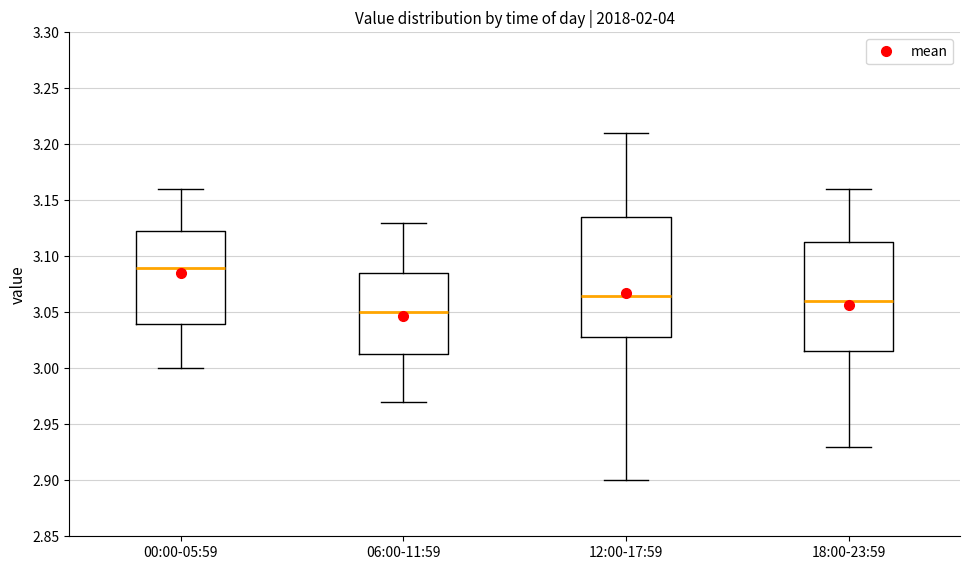

Comparing the boxes themselves (not the whiskers), which one is the tallest?

12:00-17:59